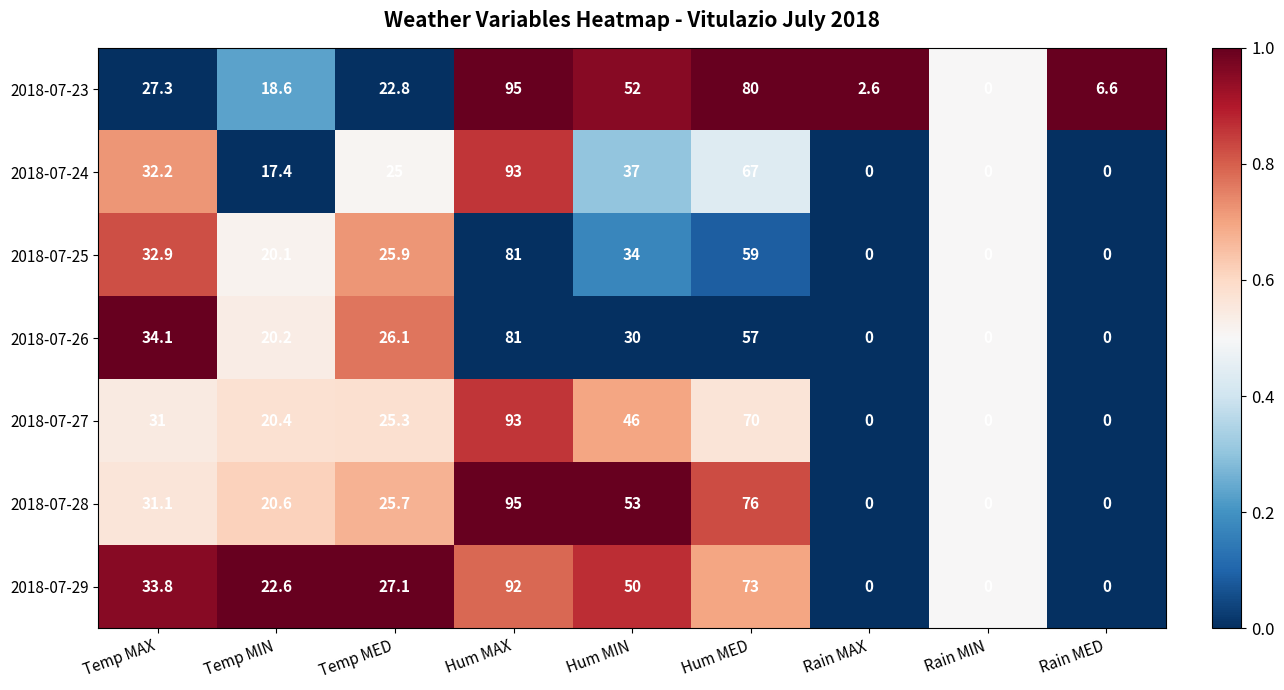

What is the difference between the highest and lowest values at Hum MED?

23.0